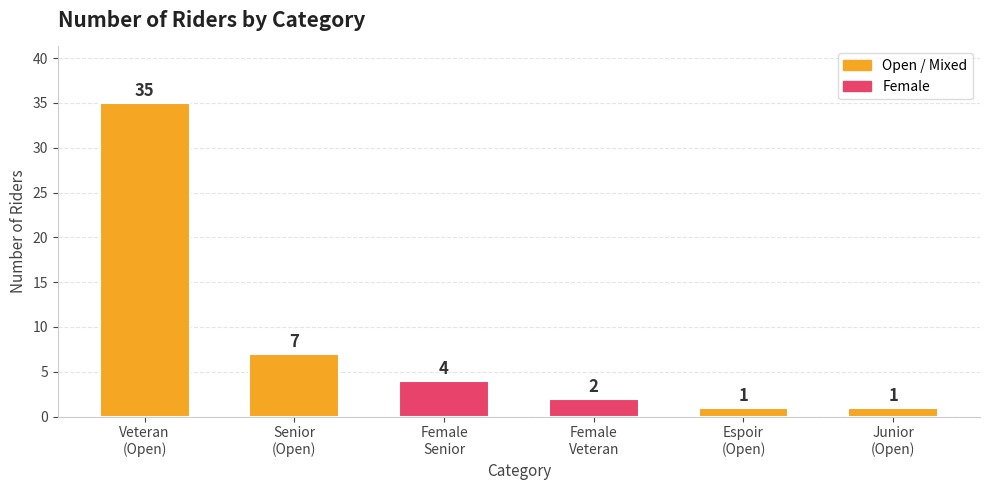

The chart shows a value of 2 at Female
Veteran. True or false?

True